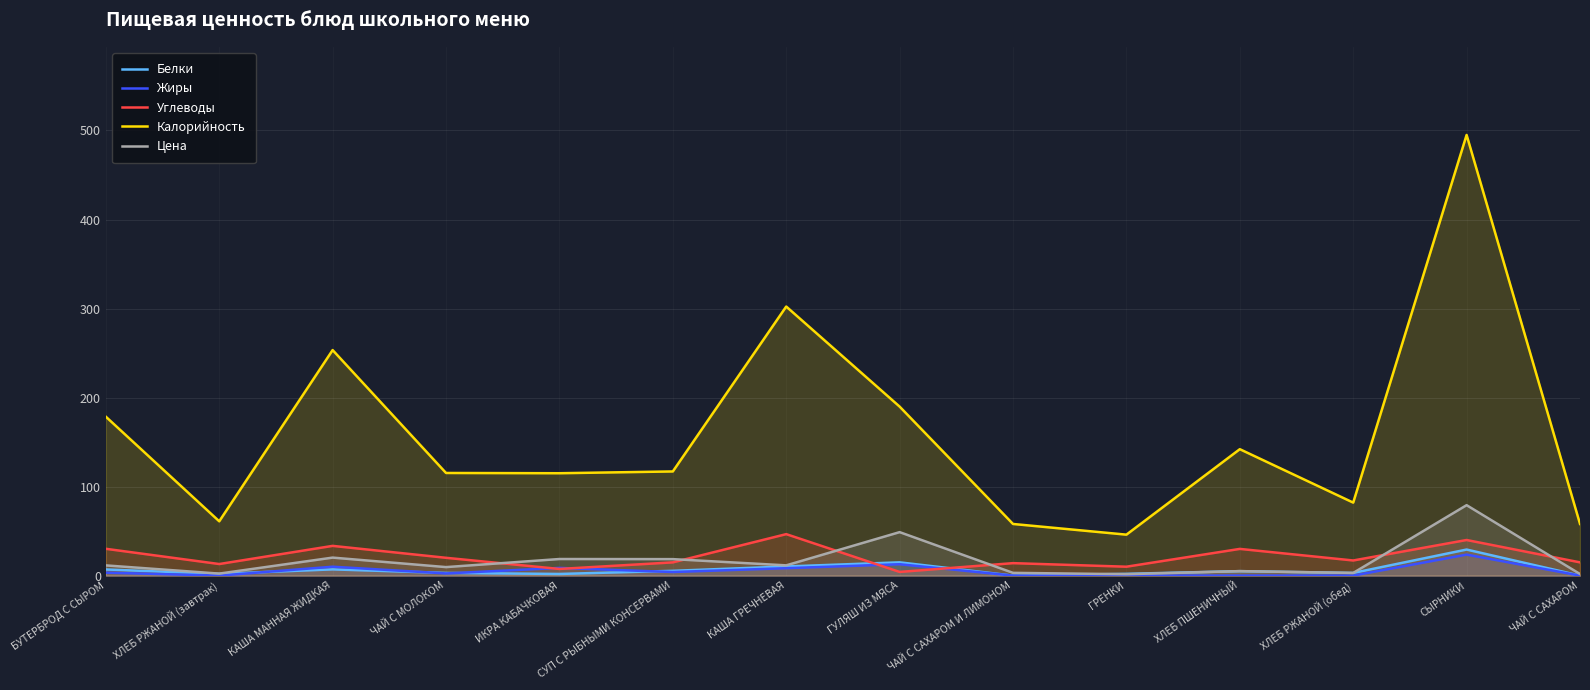

At which label is Жиры closest to 11?

КАША МАННАЯ ЖИДКАЯ